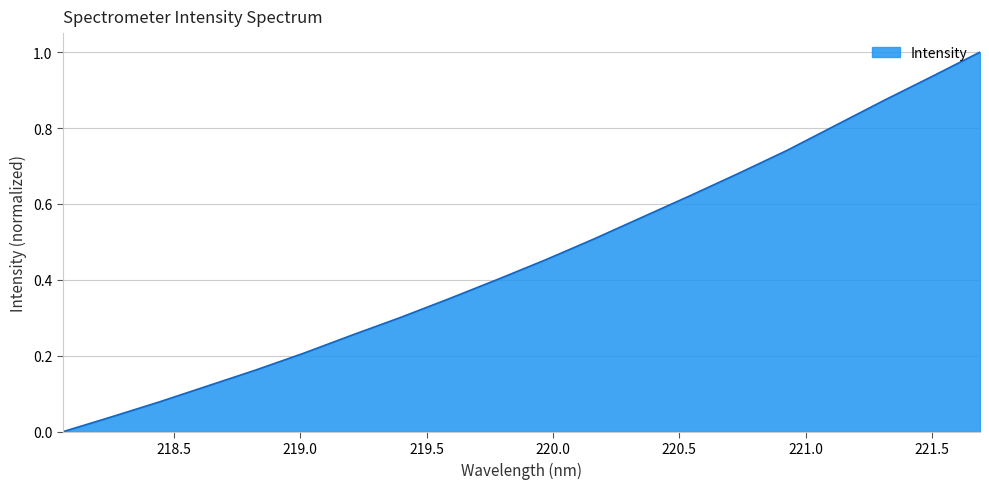

What is the maximum value shown in the chart?

1.0